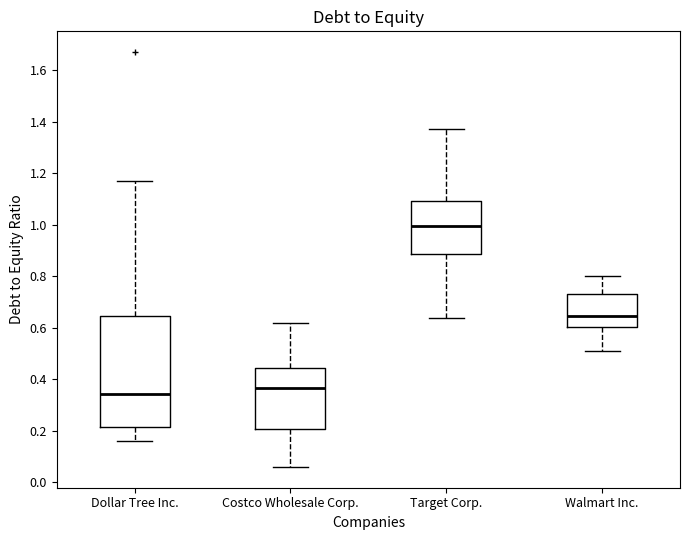

Comparing the boxes themselves (not the whiskers), which one is the tallest?

Dollar Tree Inc.